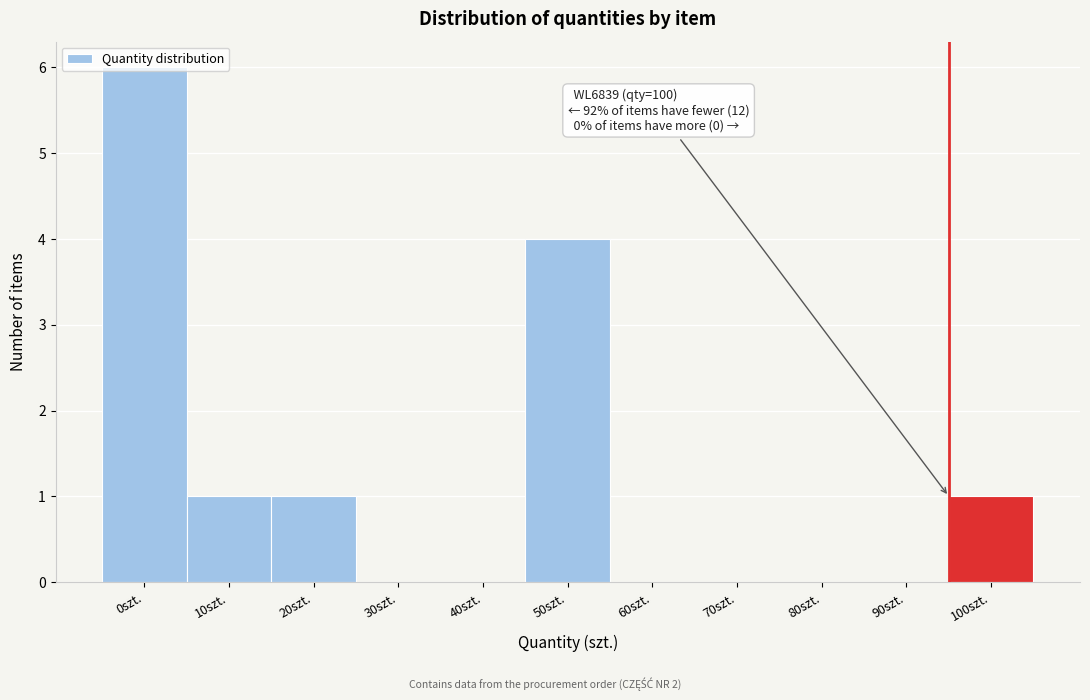

Where is the data nearest to the value 3?

50szt.